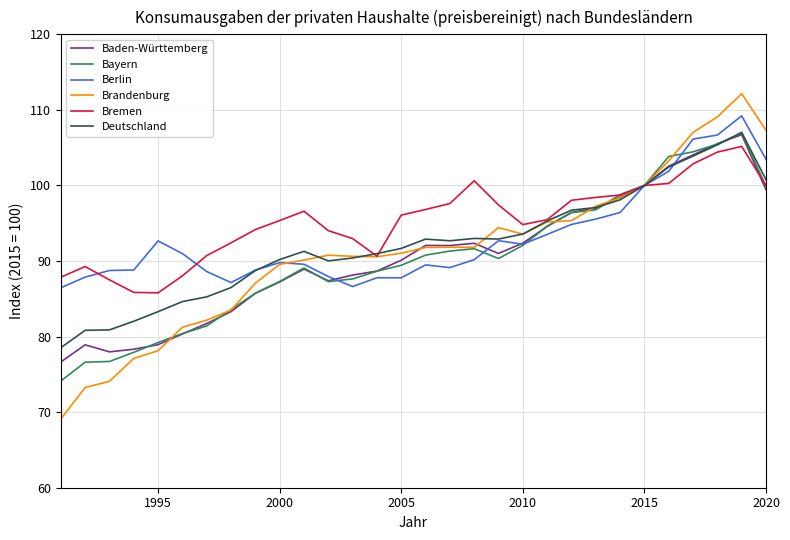

What is the highest value of the Bayern series?

106.9